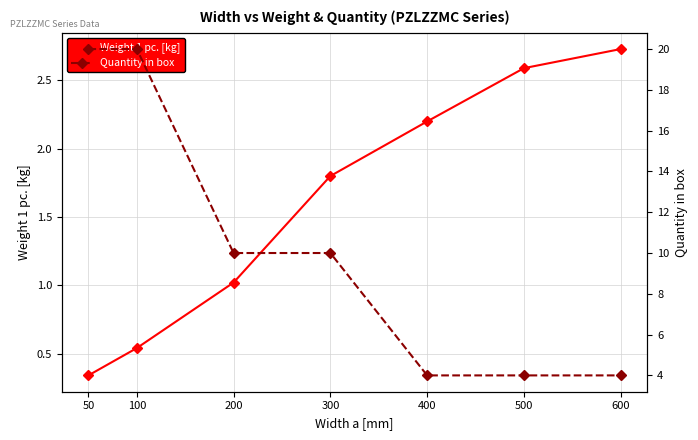

At which category does the chart reach its peak across all series?

50